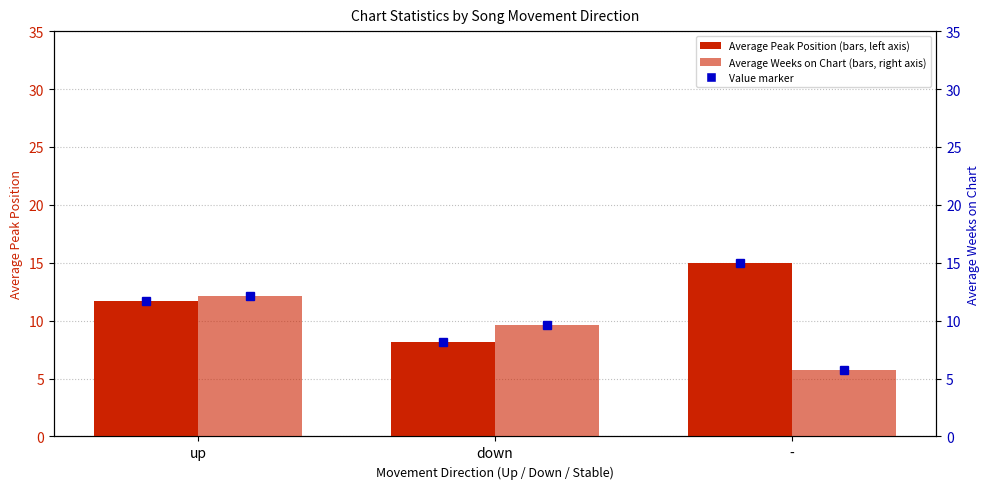

What is the label of the 1st bar from the left?

up